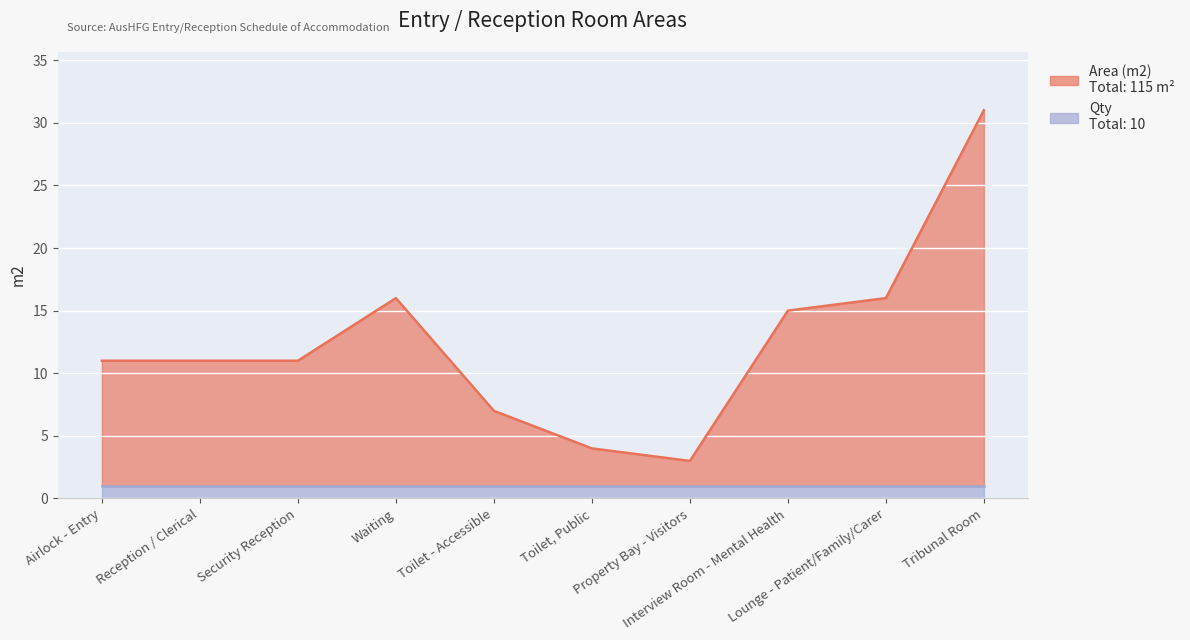

What is the label of the 10th point from the left?

Tribunal Room